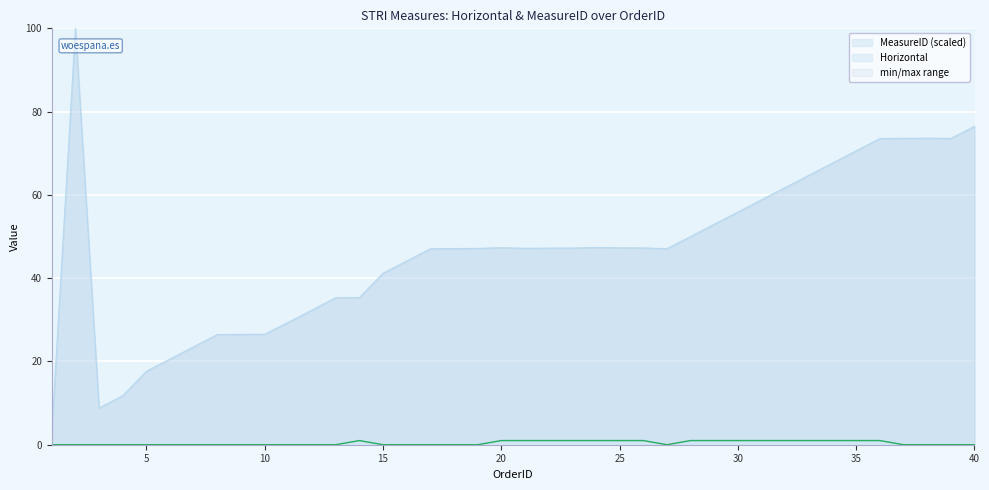

How many data points in MeasureID_norm are above 47?

25